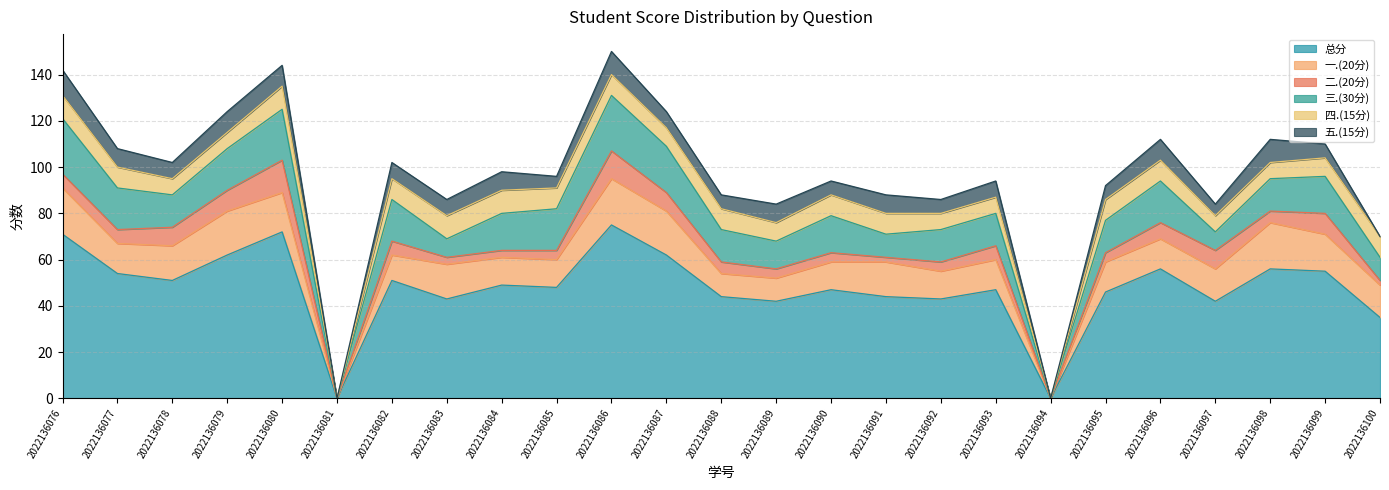

What is the value of the 总分 point at the 12th from the left?

62